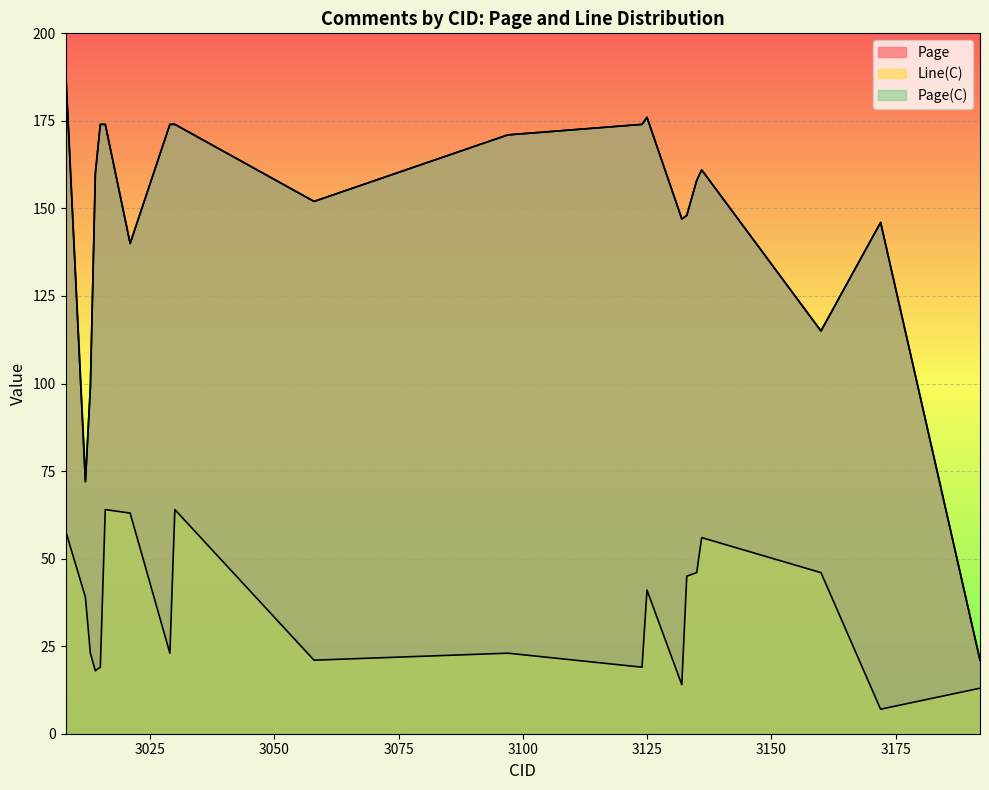

How many values in the Page series are below 160?

10